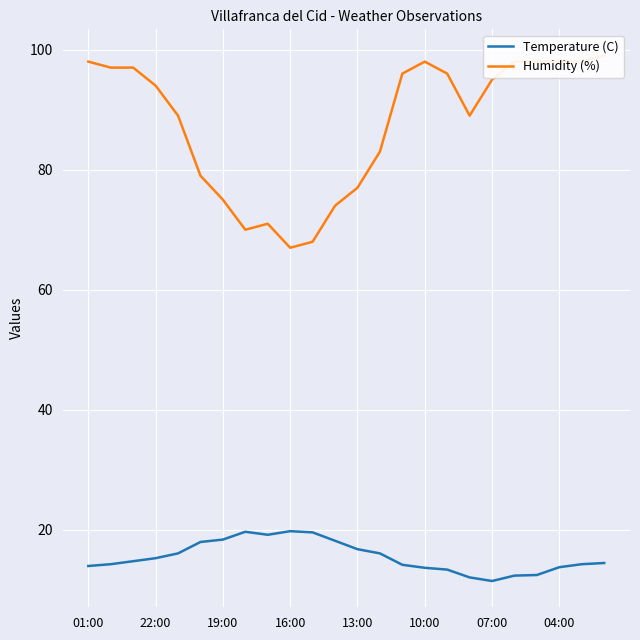

How many lines are shown in the chart?

2